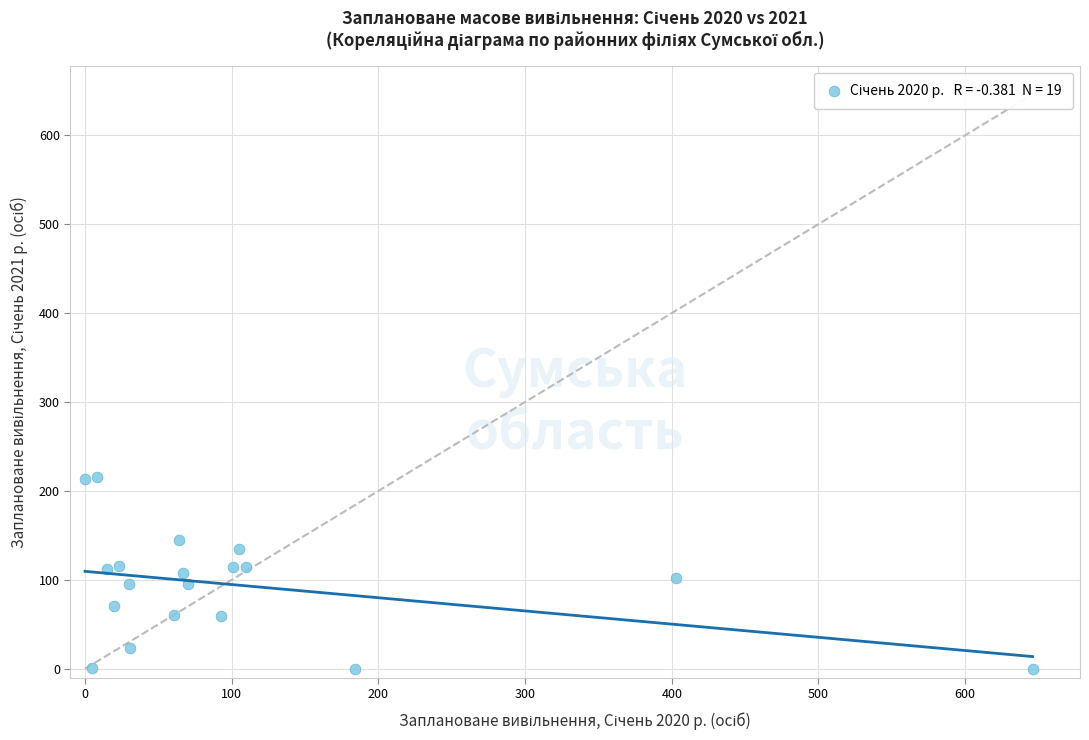

What is the range of Y values (max minus min)?

216